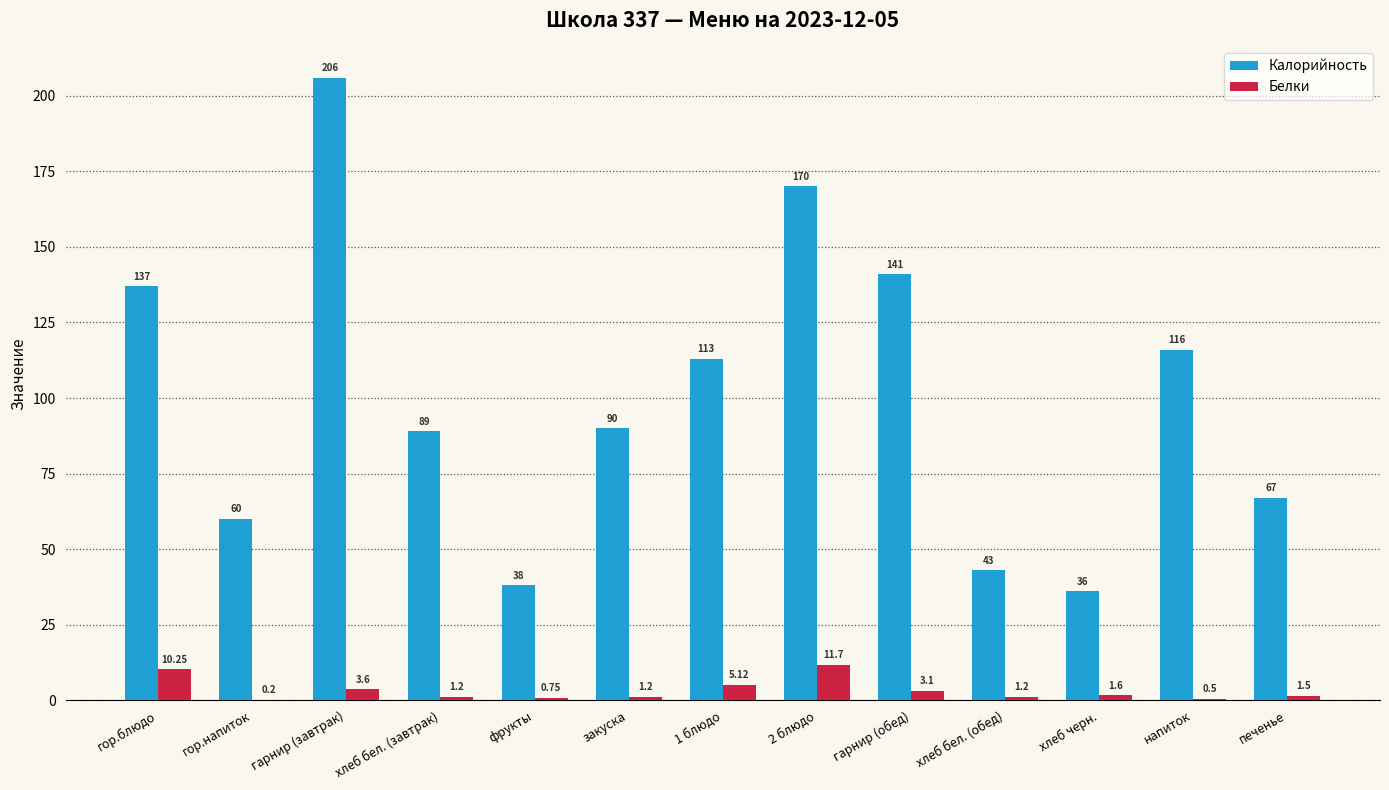

Where does the Белки series first go above 1?

гор.блюдо